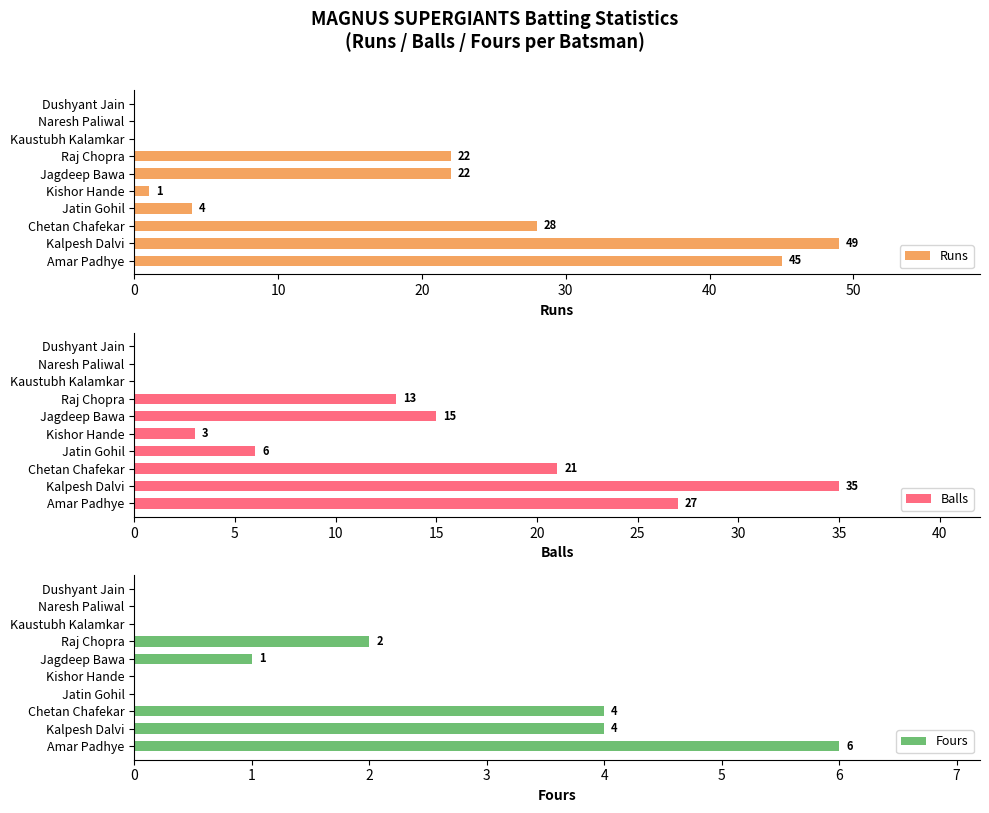

The value of Runs at Jatin Gohil is 4. True or false?

True